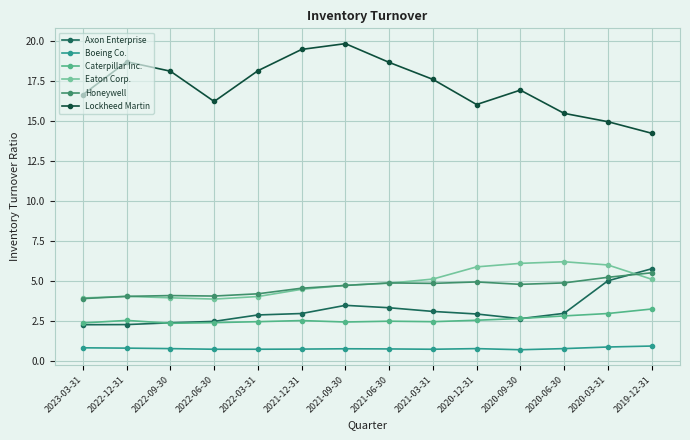

What is the label of the 13th point from the right?

2022-12-31